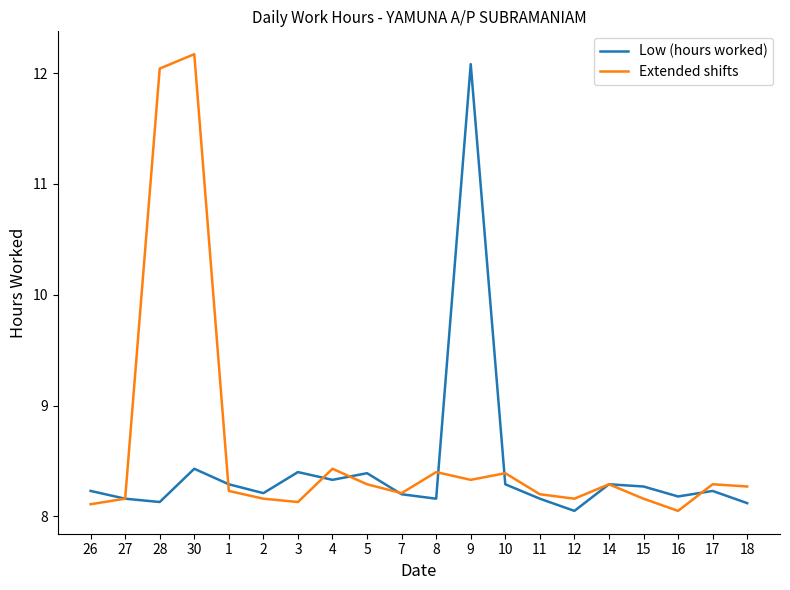

What is the maximum value for Extended shifts?

12.2